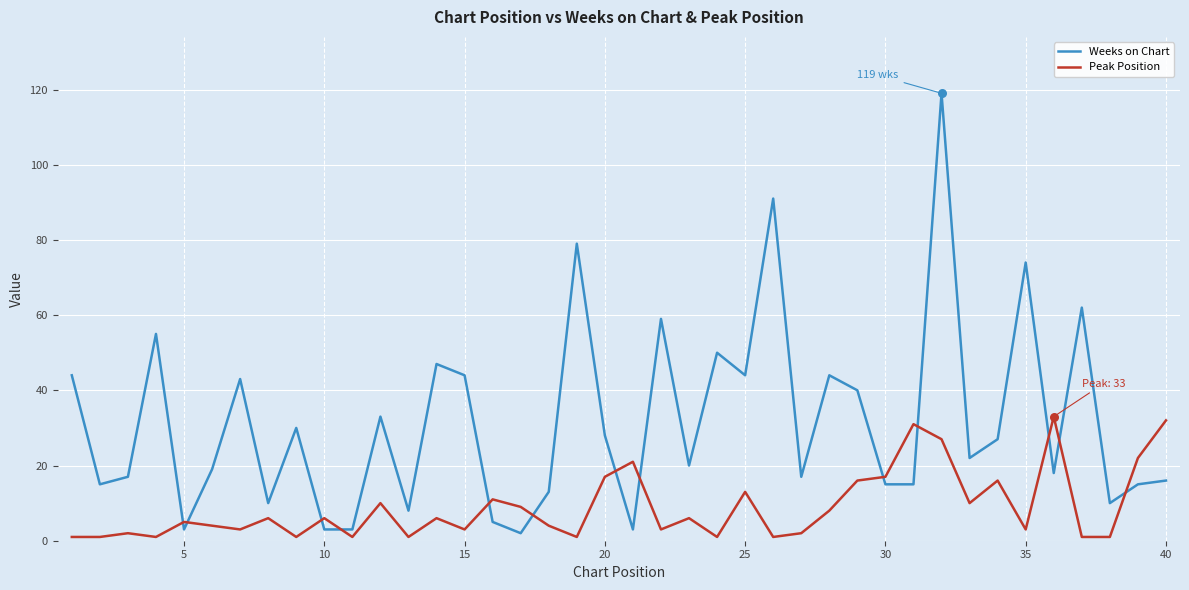

Which series has the largest total across all categories?

Weeks on Chart